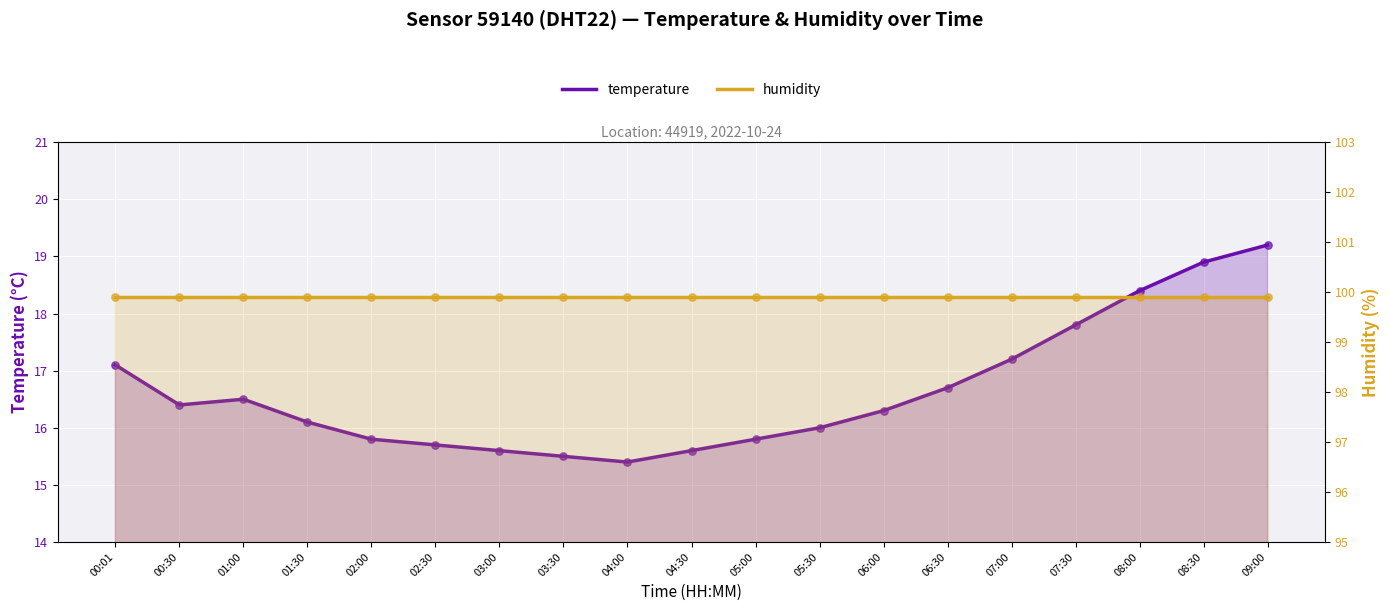

Which series has the widest spread of Y values?

temperature